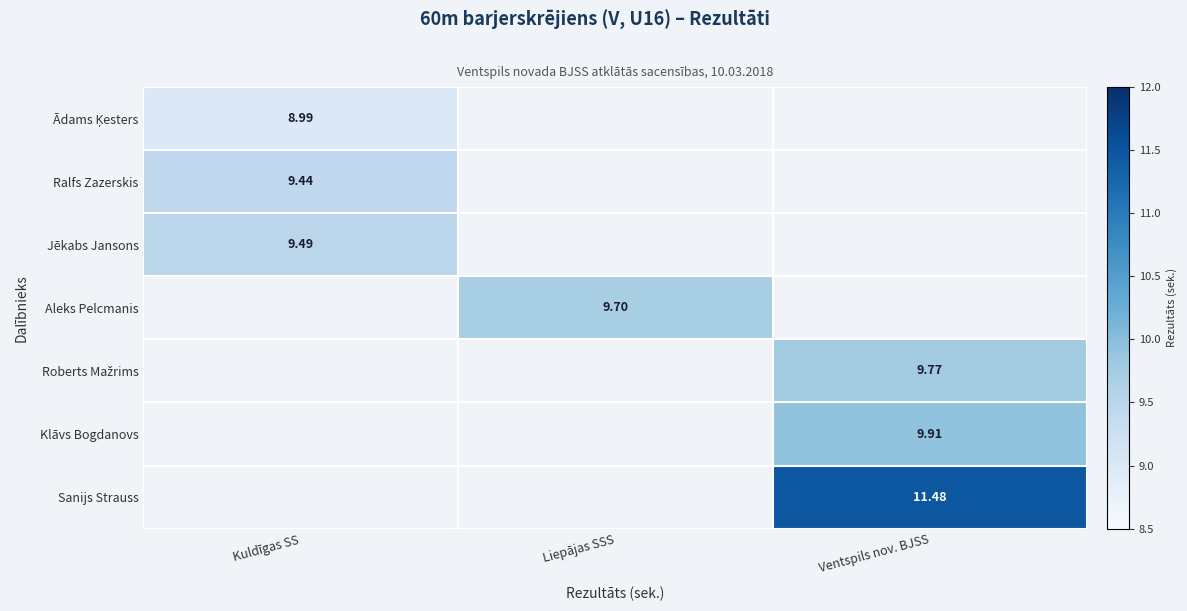

At how many categories does at least one series exceed 9?

3